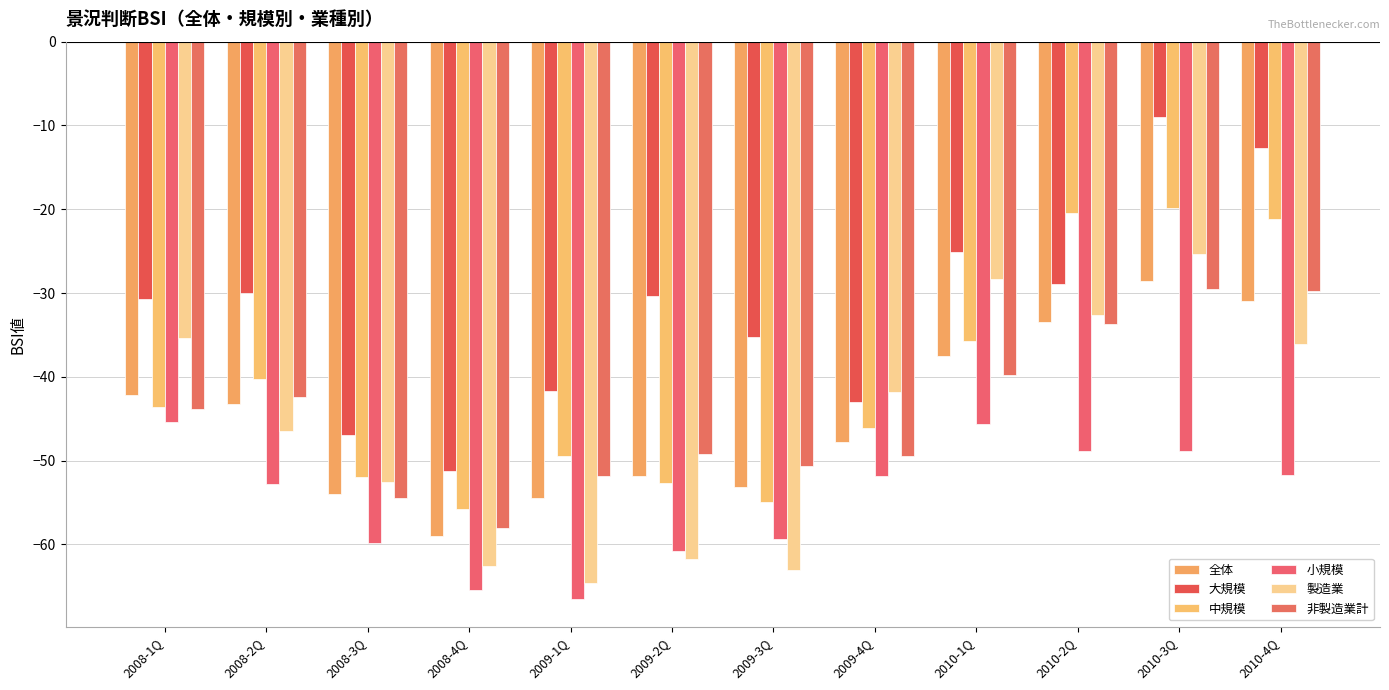

How many categories are shown in the chart?

12